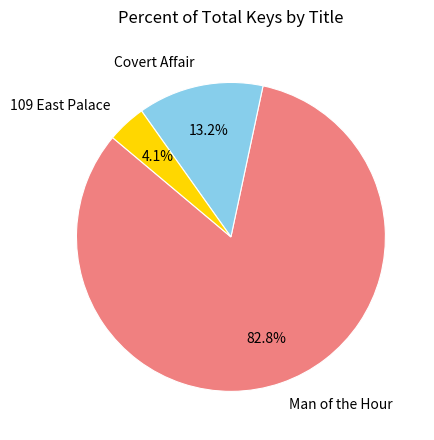

To the nearest percent, what portion does 109 East Palace represent?

4%